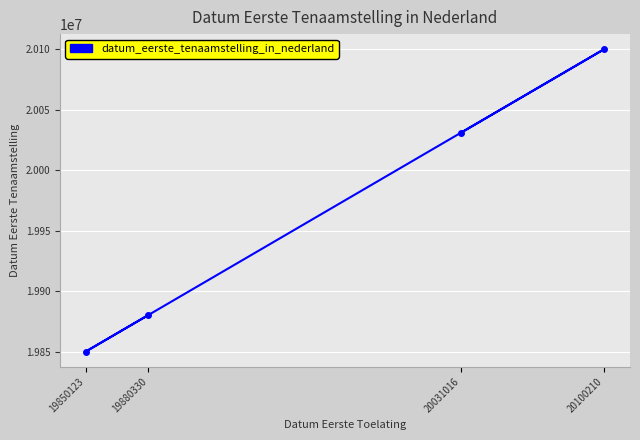

What is the ratio of the value at 19850123 to the value at 20100210?

1.0